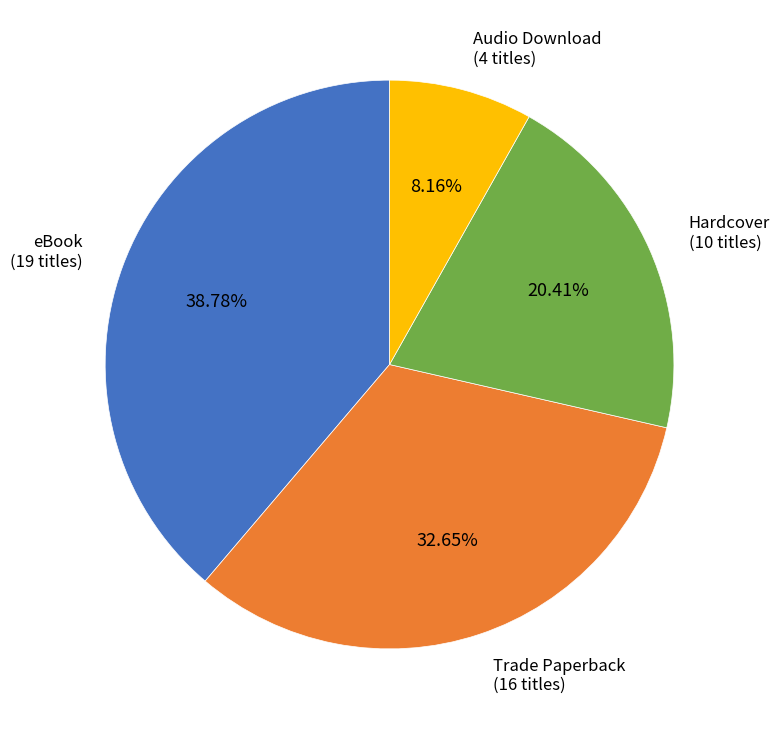

How much of the chart is everything except Audio Download?

91.8%